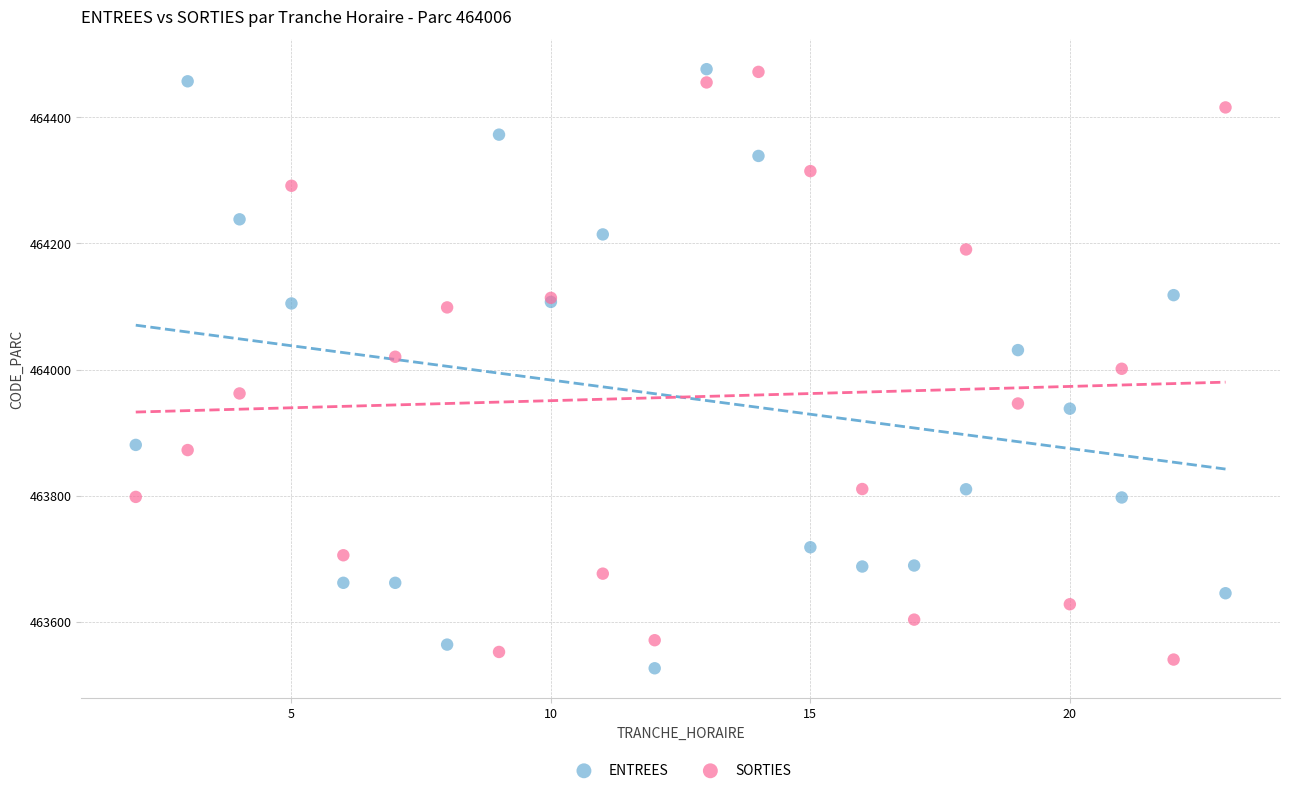

What are all the series names shown in the legend?

ENTREES, SORTIES